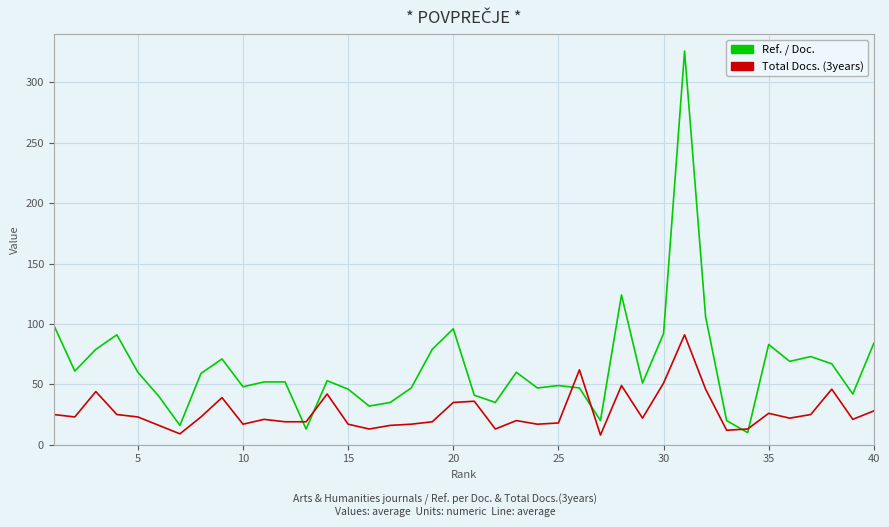

True or false: Total Docs. (3years) has more than 2 interior local peaks.

True